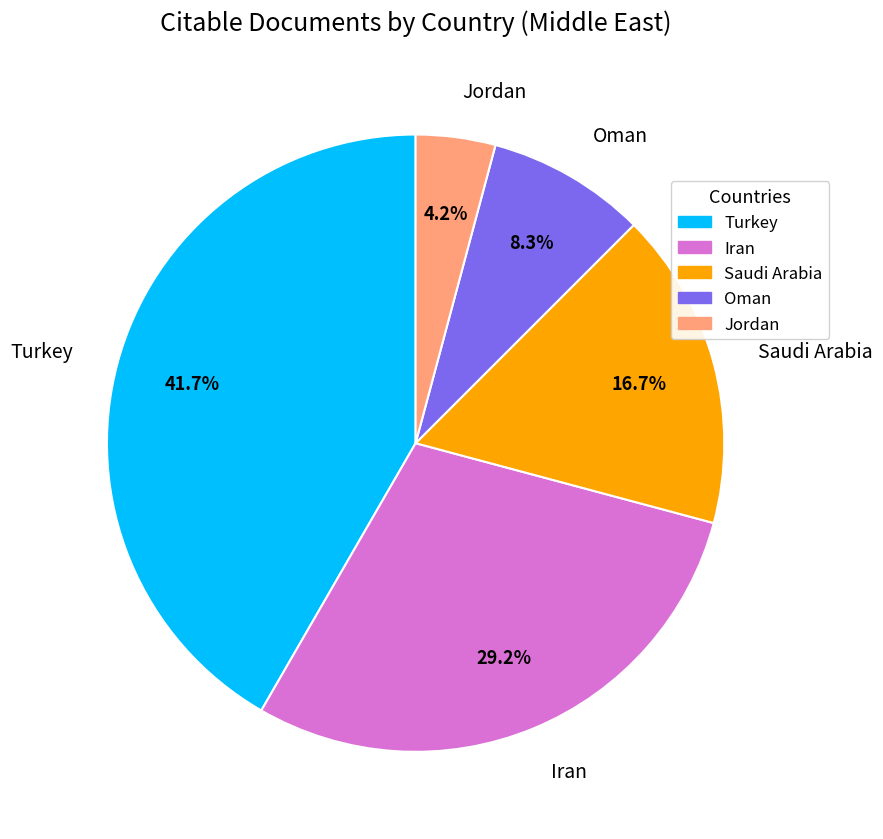

Do Turkey and Iran together represent more than half of the pie?

Yes